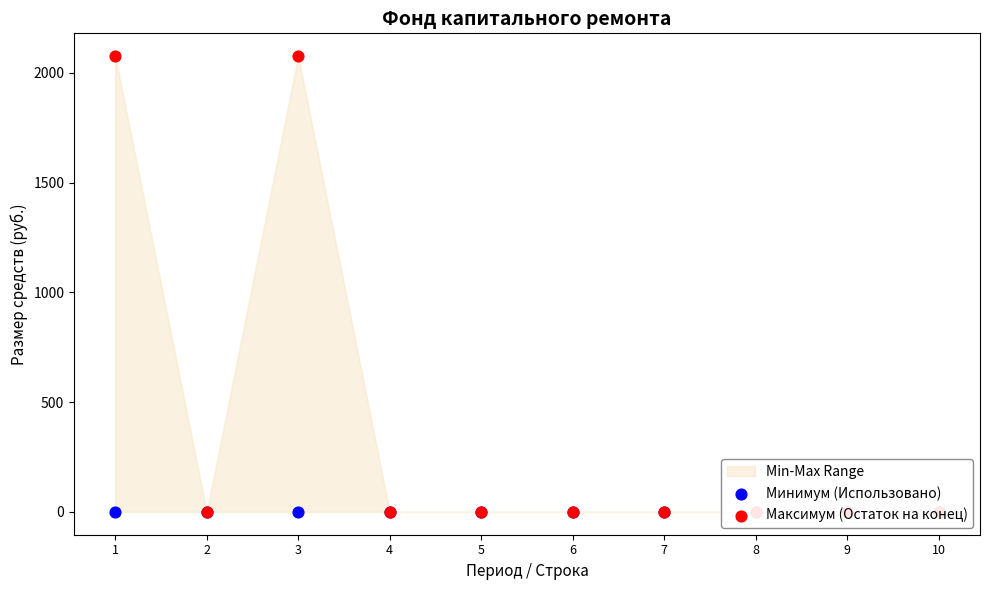

At which category is the sum across all series the highest?

1